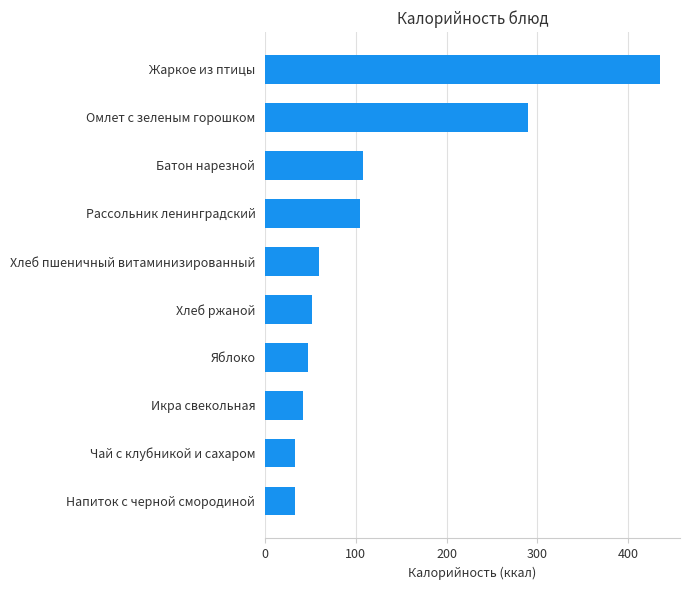

What is the ratio of the value at Напиток с черной смородиной to the value at Чай с клубникой и сахаром?

1.0